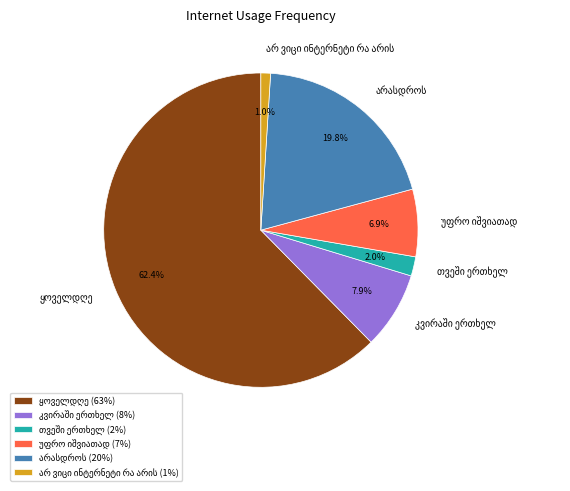

Is there a majority slice in this chart?

Yes